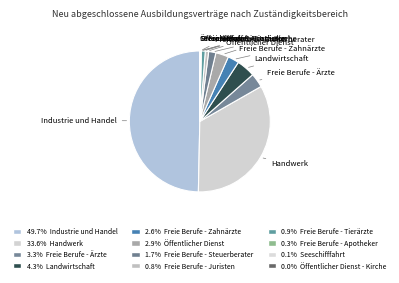

Which slice is the largest?

Industrie und Handel